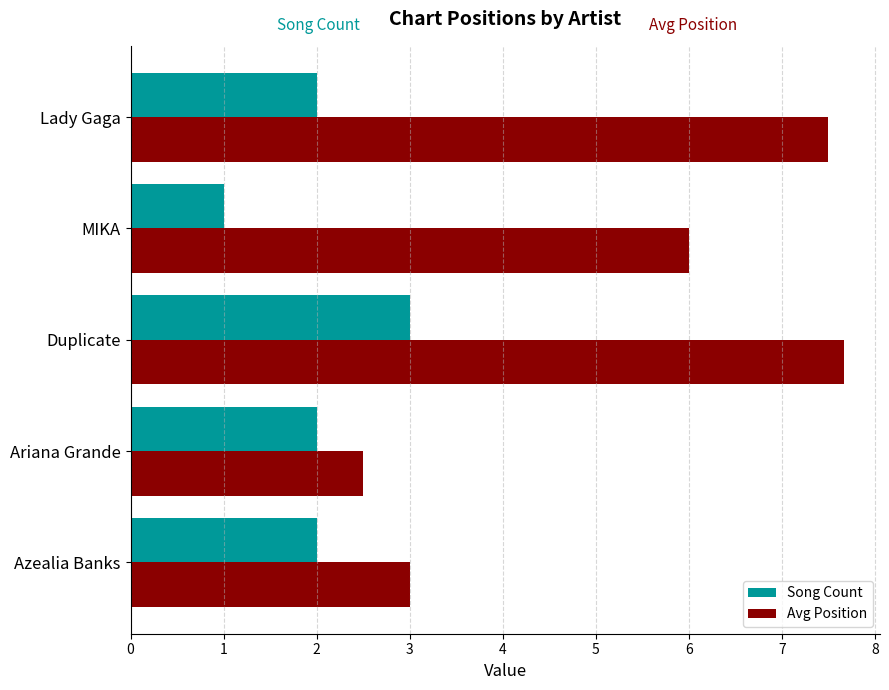

Where is Avg Position nearest to the value 5?

MIKA